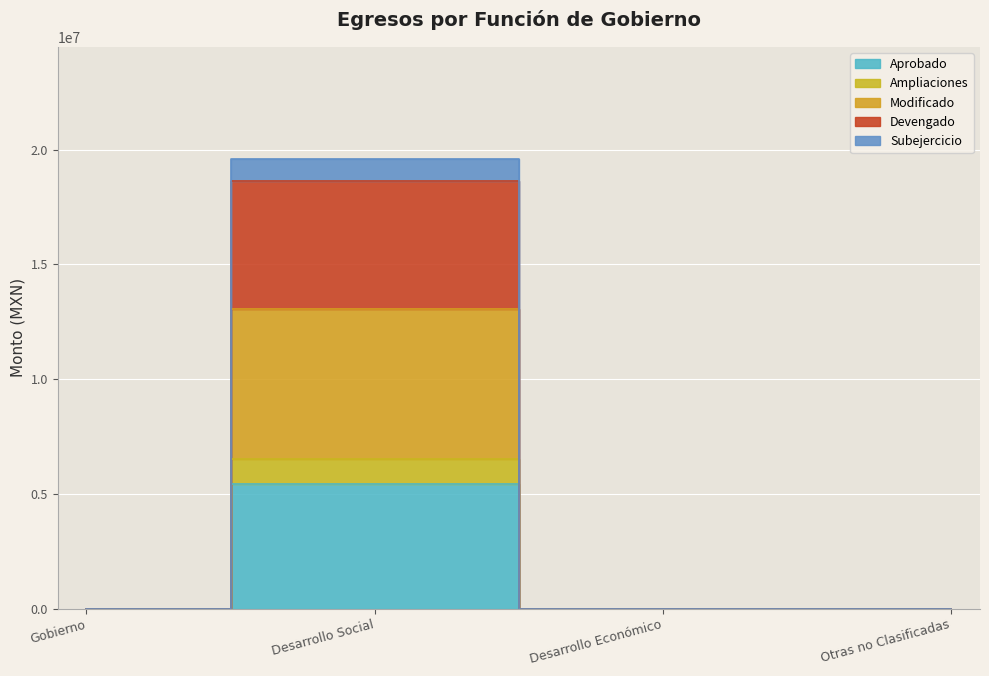

At which label does Aprobado reach its minimum?

Gobierno